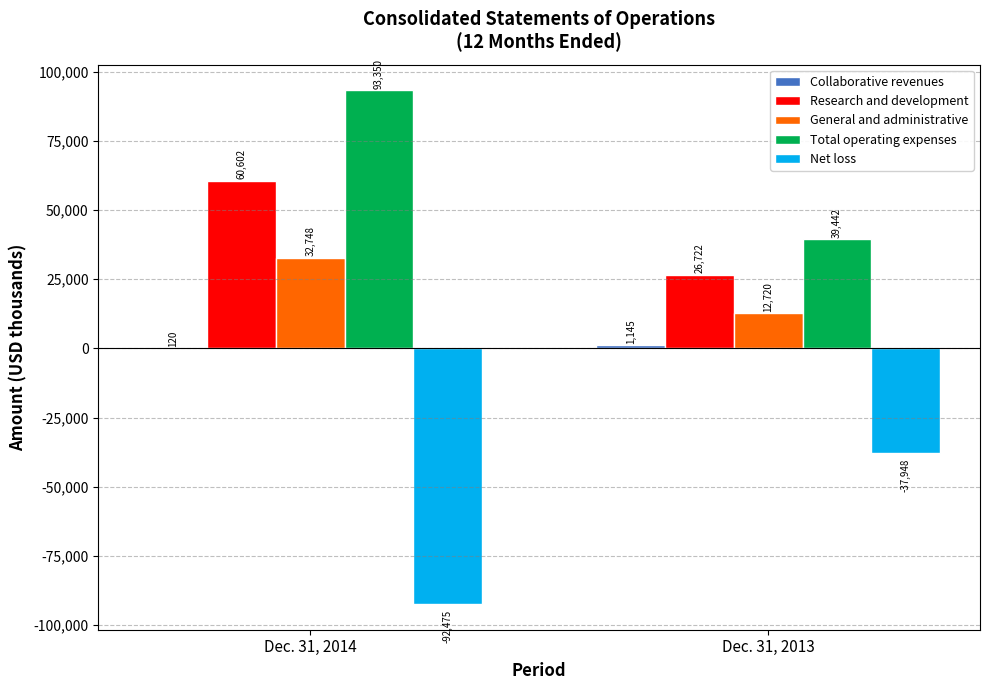

Which series has the largest total across all categories?

Total operating expenses